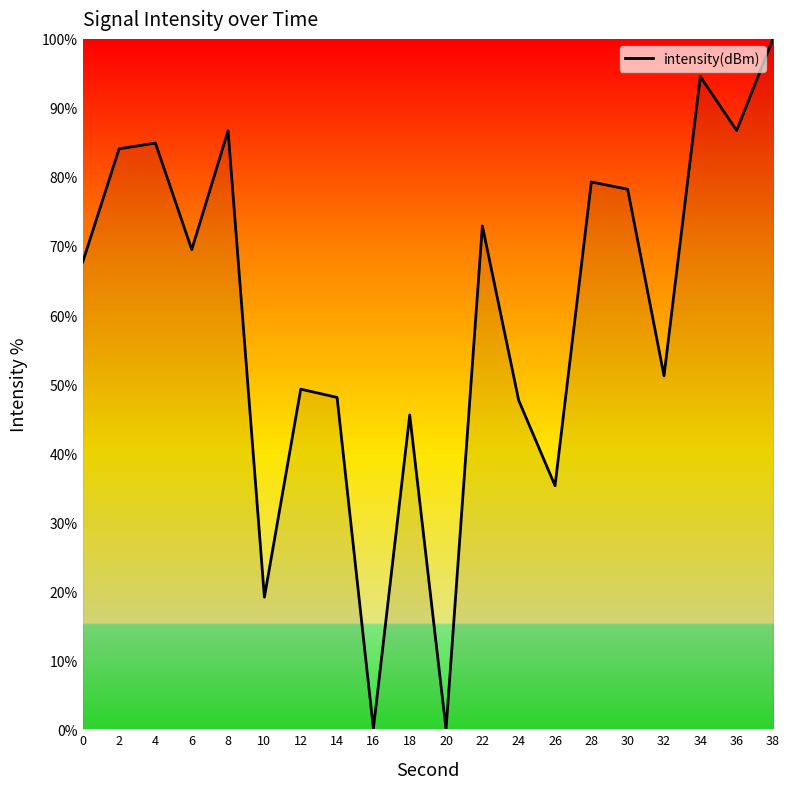

Is it true that the value at 10 is 19.1?

True